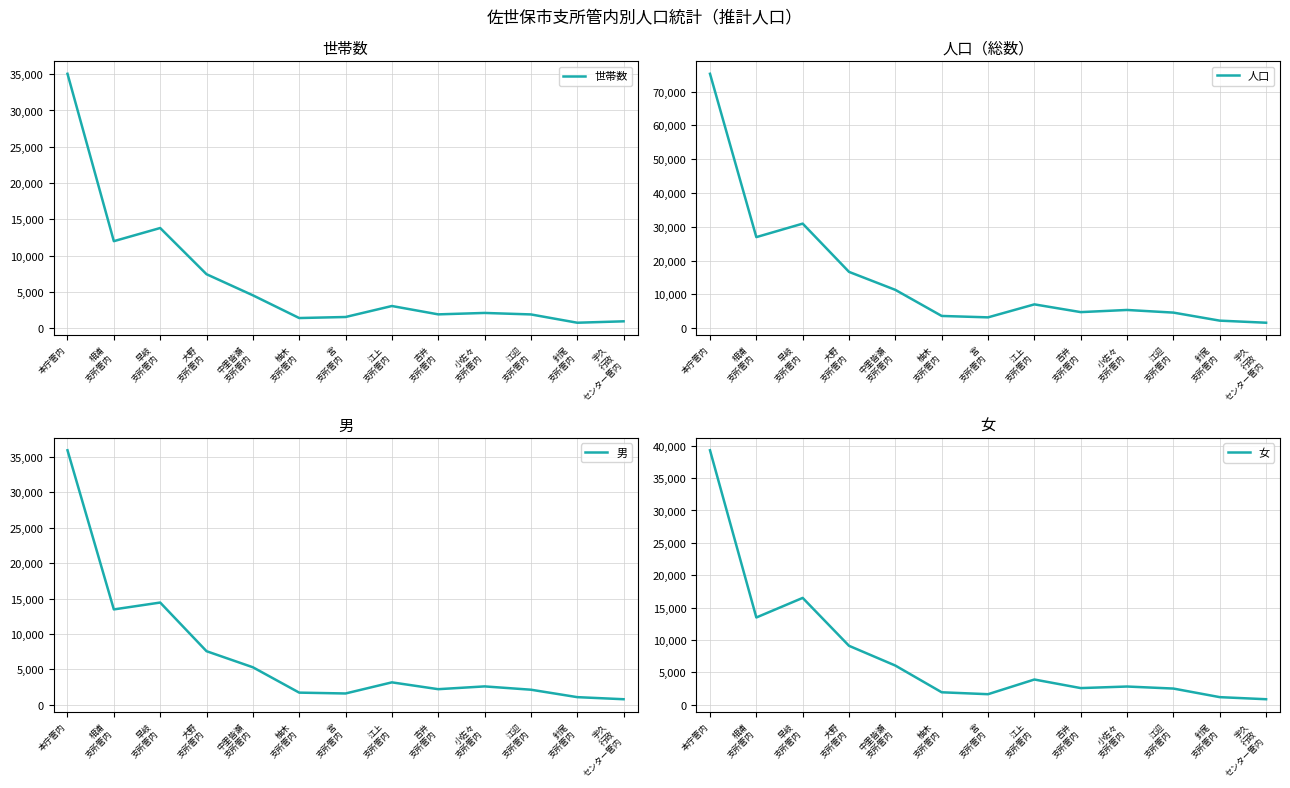

What is the minimum value for 男?

781